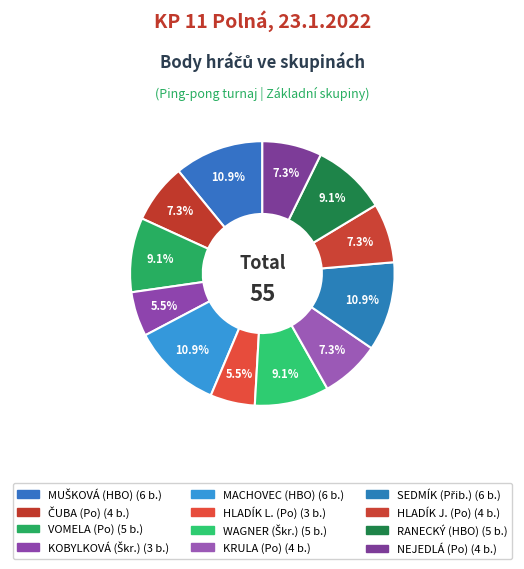

How many slices are in this pie chart?

12